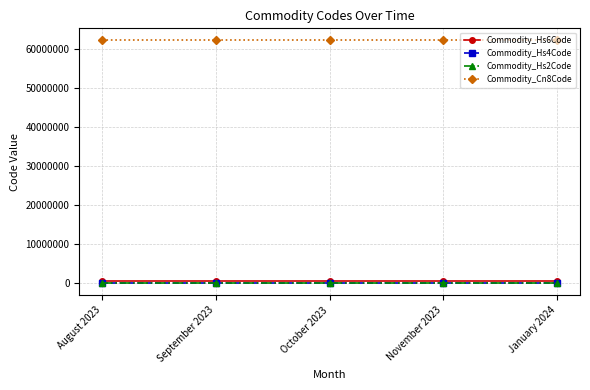

True or false: Commodity_Hs4Code and Commodity_Hs6Code cross at least once.

False